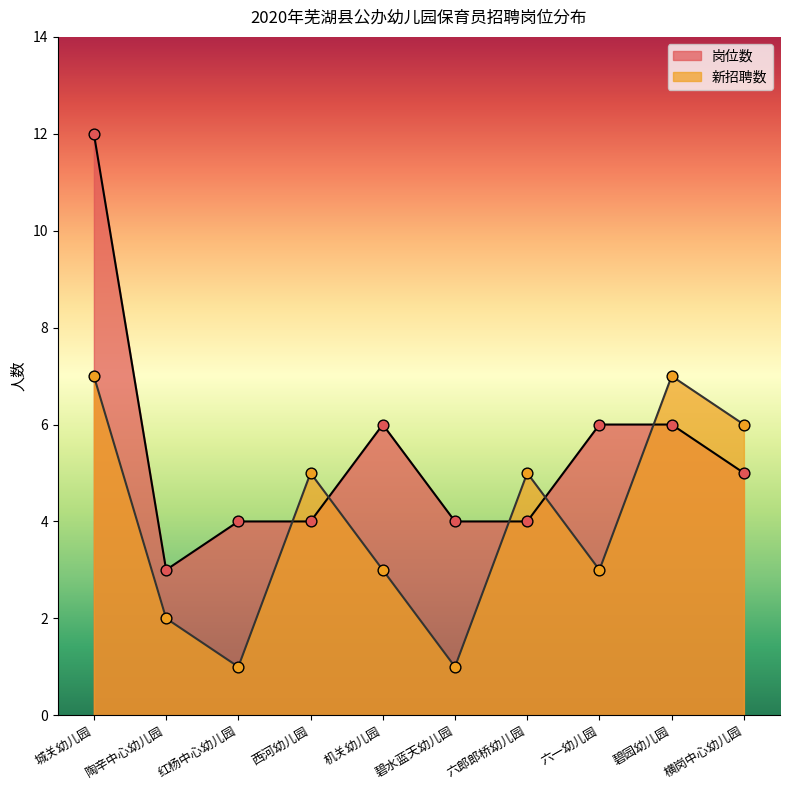

Which series has the largest total across all categories?

岗位数